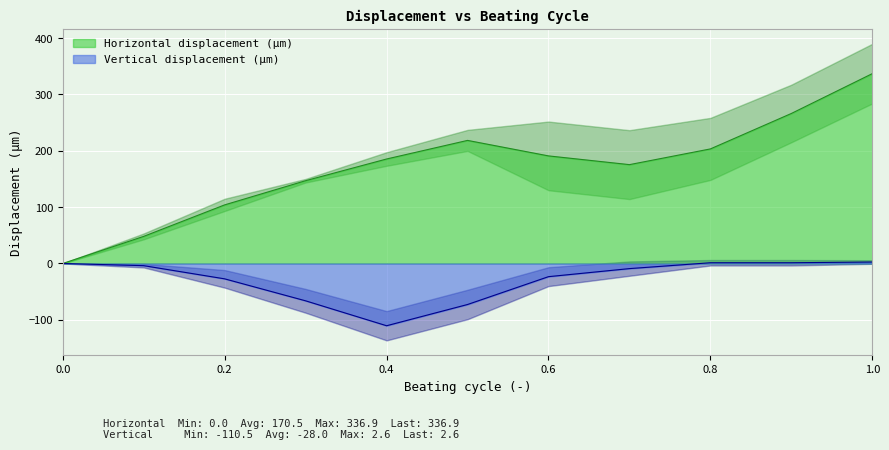

How many lines are shown in the chart?

2